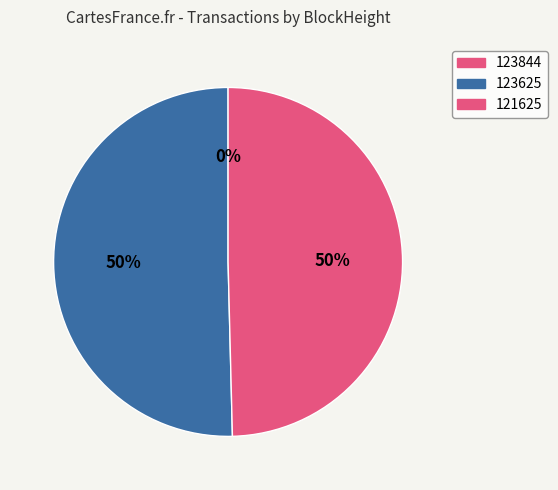

To the nearest percent, what is the difference between the largest and smallest slice percentages?

50%